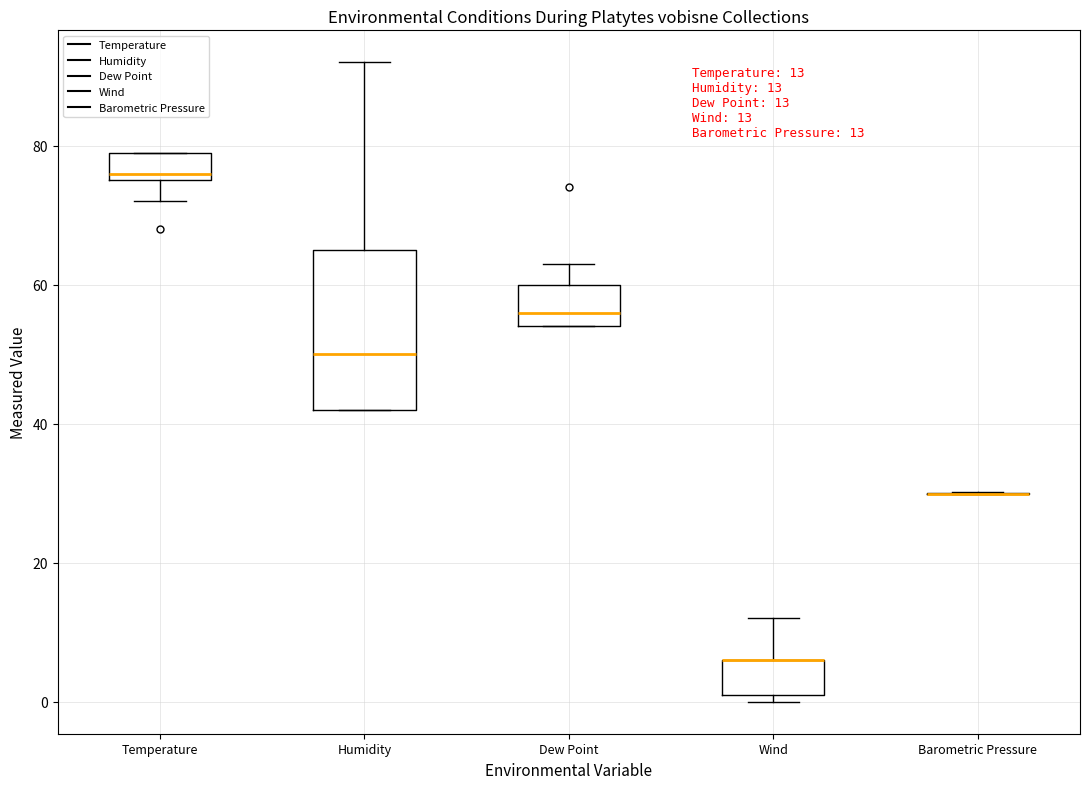

Comparing the boxes themselves (not the whiskers), which one is the tallest?

Humidity